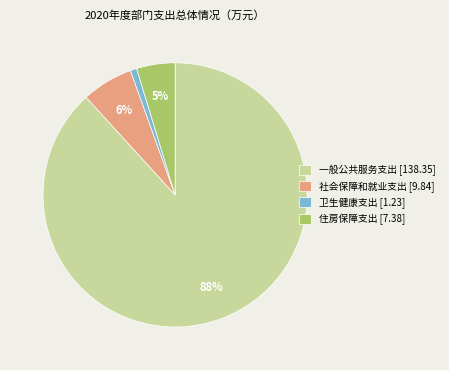

What percentage is the 社会保障和就业支出 [9.84] slice, to the nearest percent?

6%